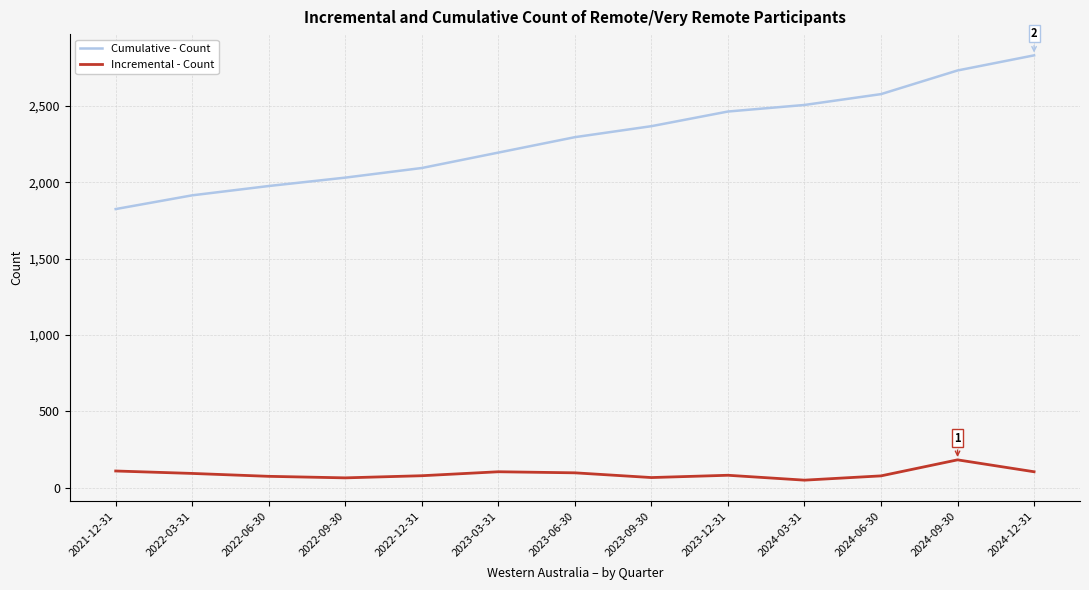

Which series has the widest spread of values?

Cumulative - Count